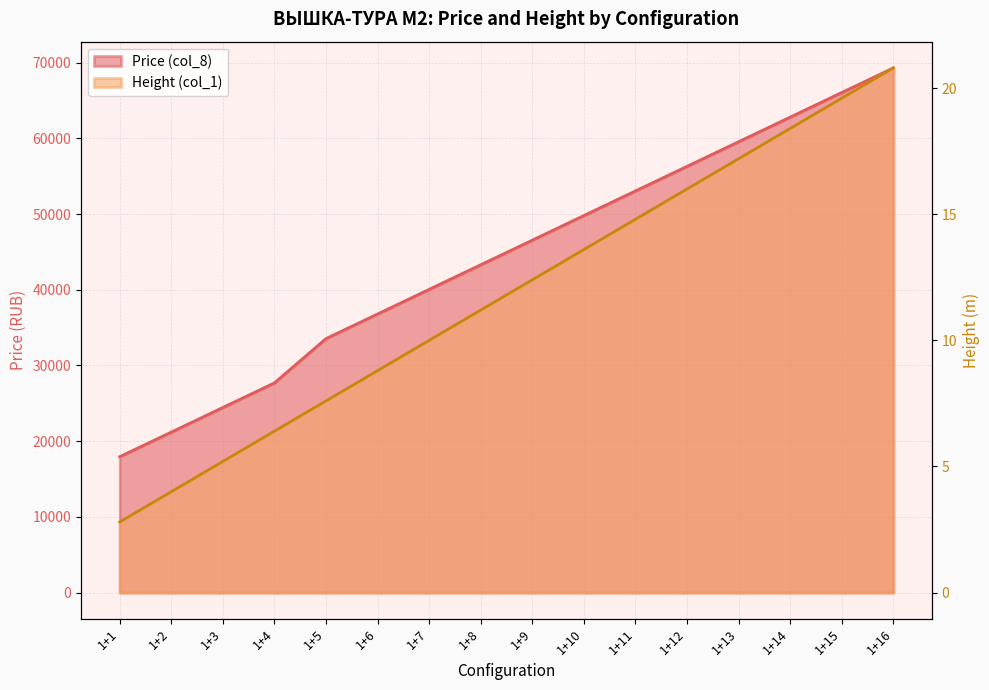

Read the Price (col_8) value at 1+11.

53050.0